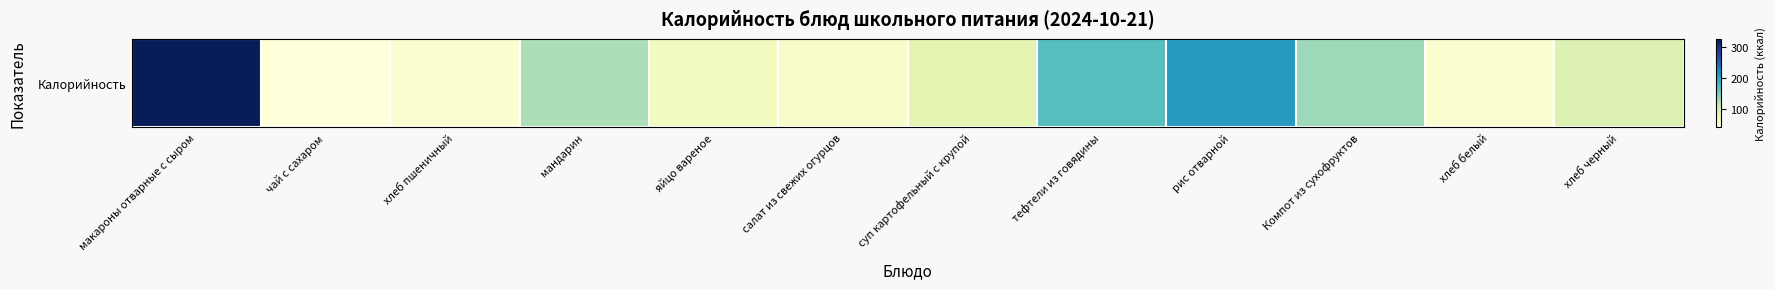

Where is the data nearest to the value 183?

тефтели из говядины